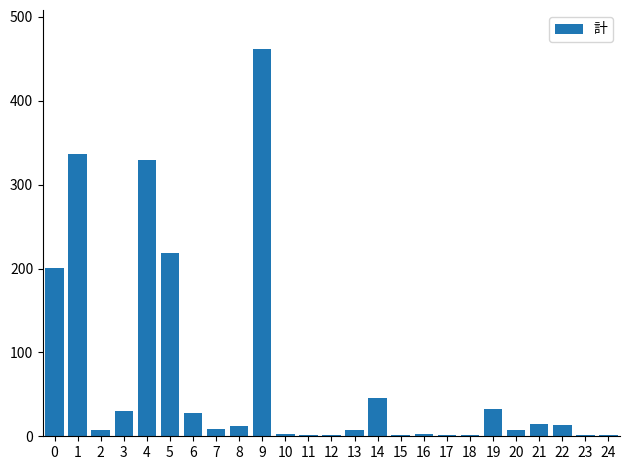

The chart shows a value of 3 at 16. True or false?

True